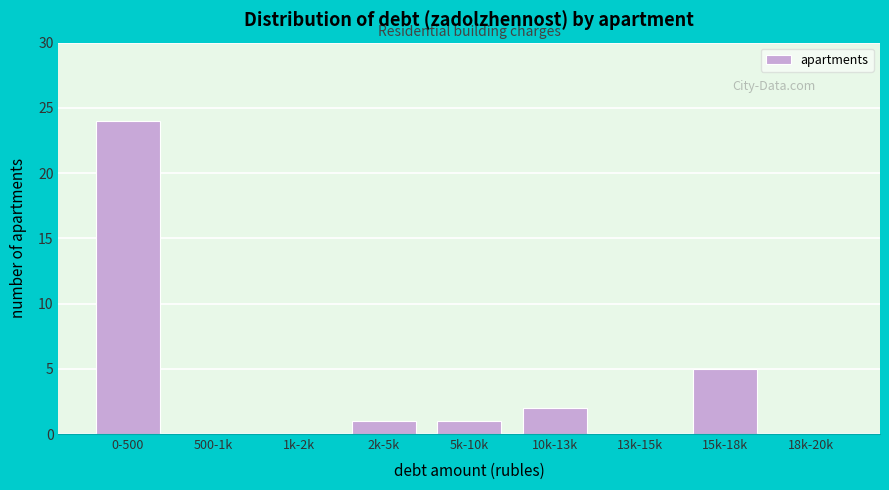

Reading left to right, what are all the values shown in this chart?

0-500=24	500-1k=0	1k-2k=0	2k-5k=1	5k-10k=1	10k-13k=2	13k-15k=0	15k-18k=5	18k-20k=0